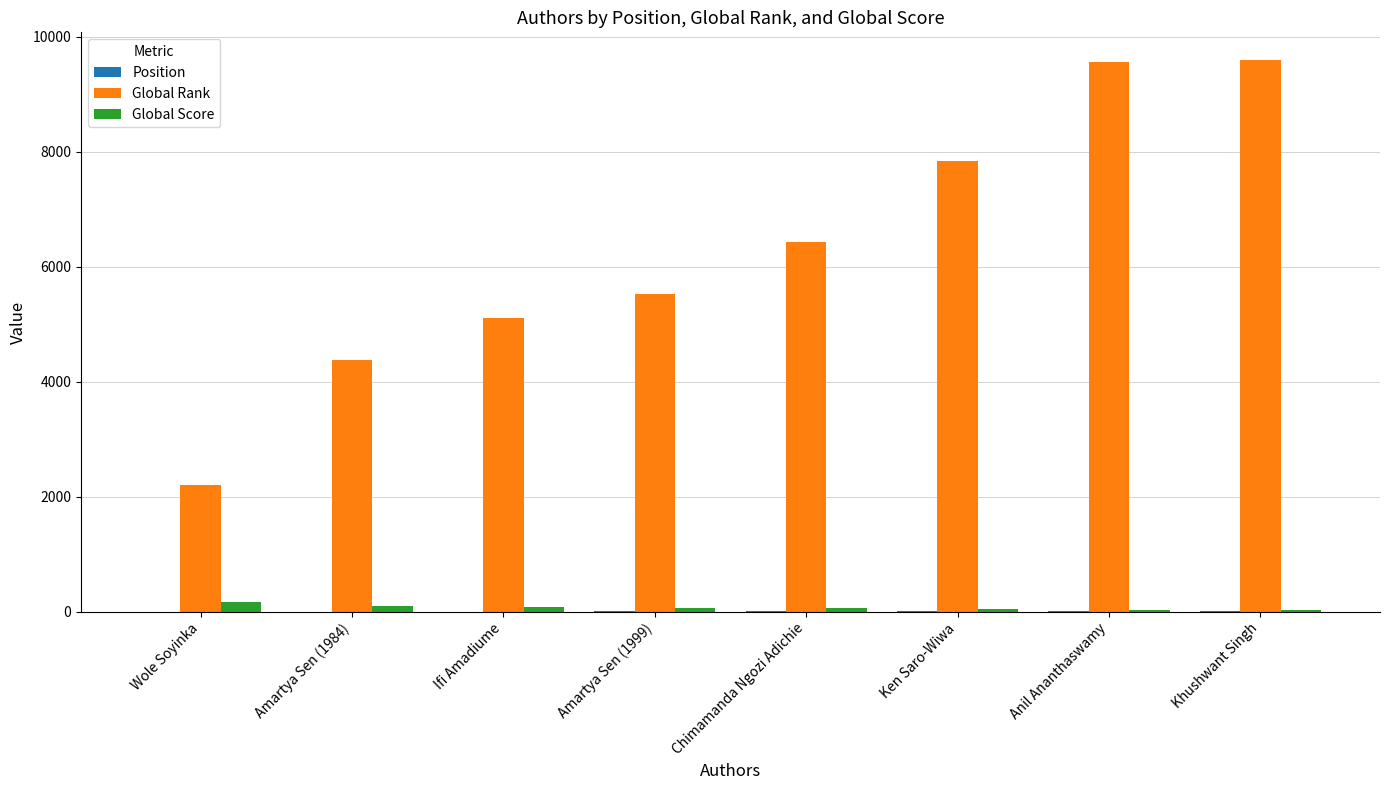

At which label is Global Rank closest to 5897?

Amartya Sen (1999)